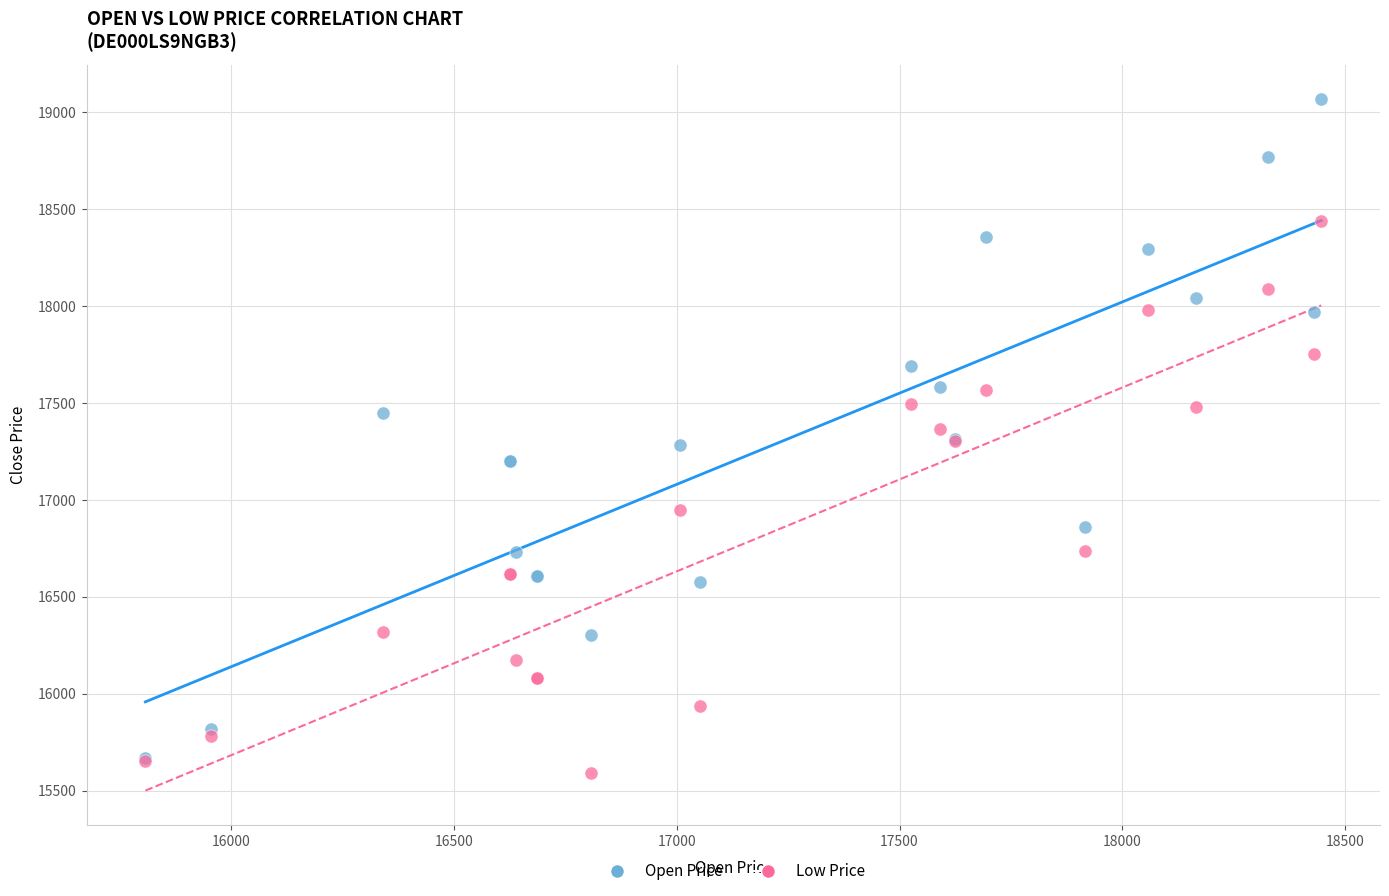

In the Low Price series, what Y value is closest to 17016?

16948